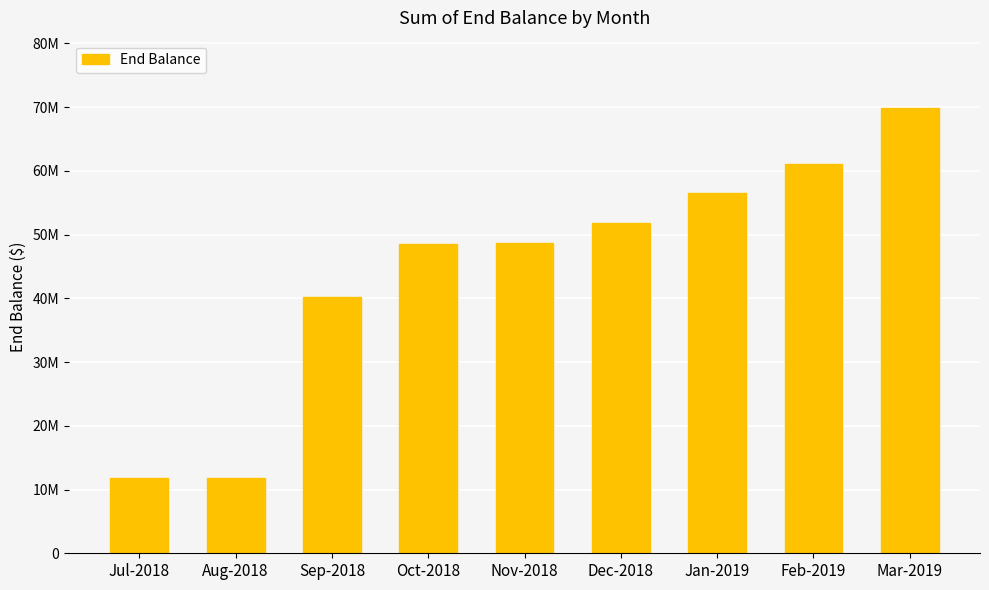

The chart shows a value of 69938629.7 at Mar-2019. True or false?

True